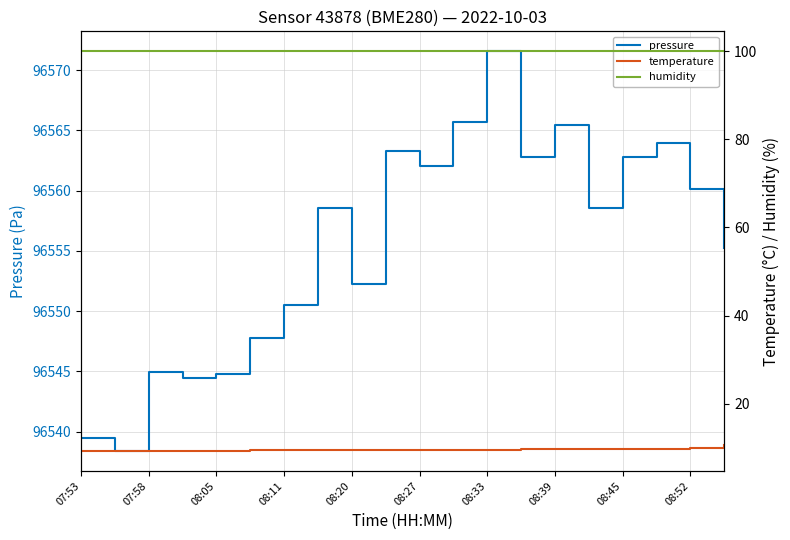

What is the lowest value of the pressure series?

96538.4